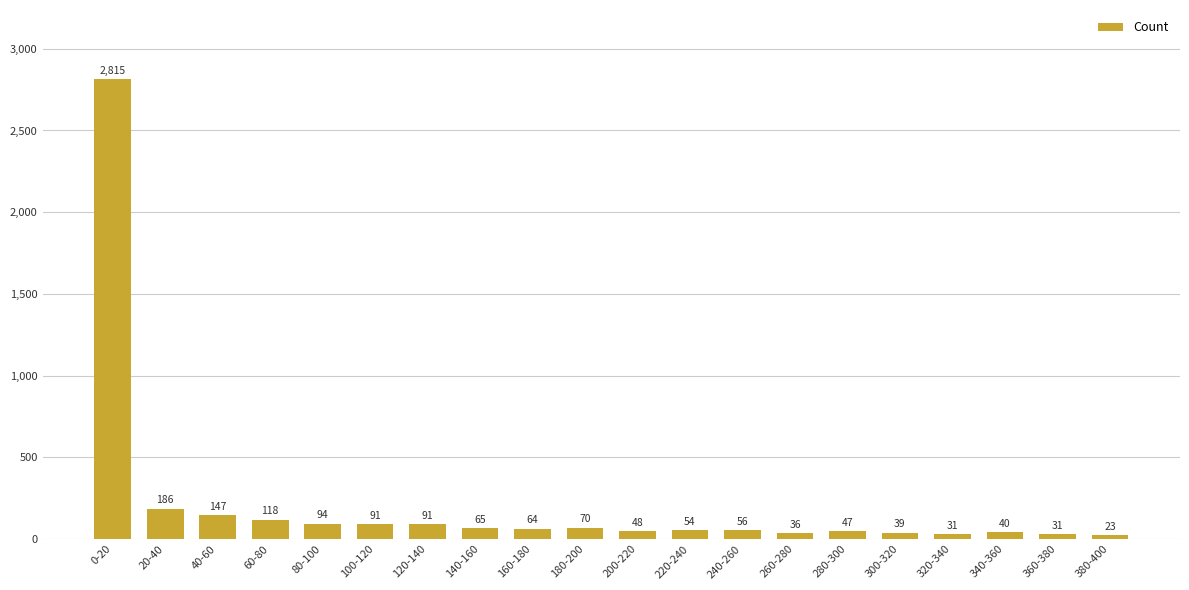

What is the value of the 12th bar from the left?

54